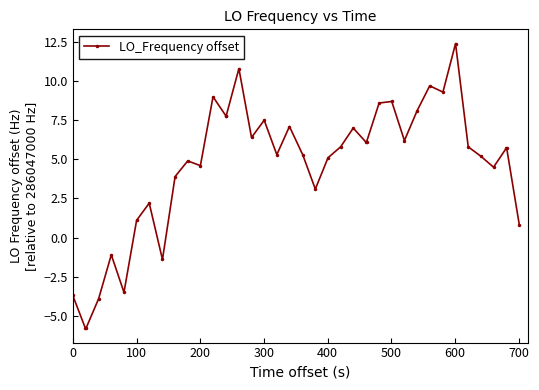

What is the value of the 6th point from the left?

-3.5